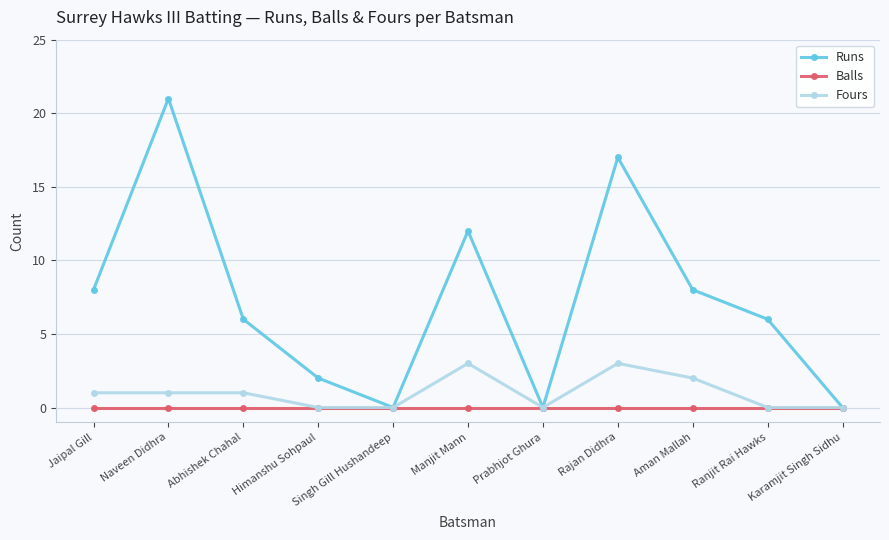

Reading right to left, extract all data points from this chart.

Runs: 0	6	8	17	0	12	0	2	6	21	8
Balls: 0	0	0	0	0	0	0	0	0	0	0
Fours: 0	0	2	3	0	3	0	0	1	1	1